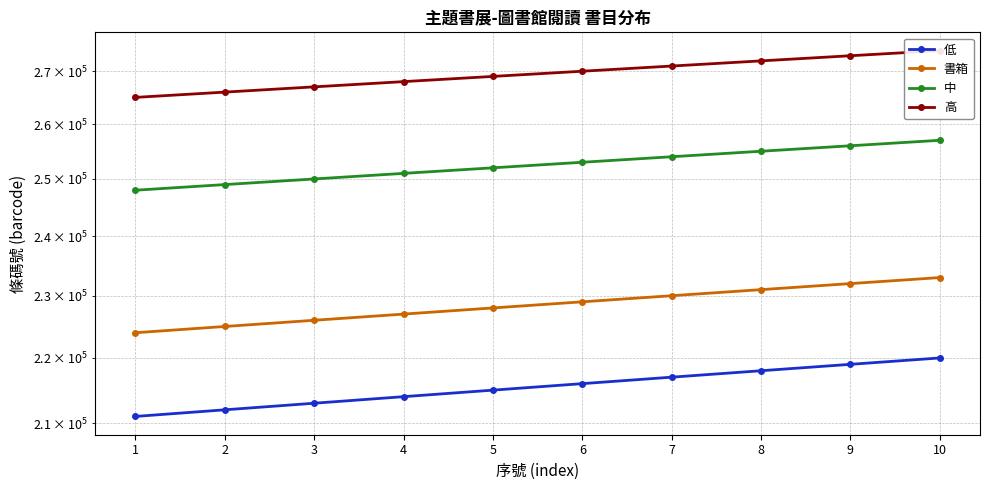

At which label does 書箱 first exceed 229000?

7